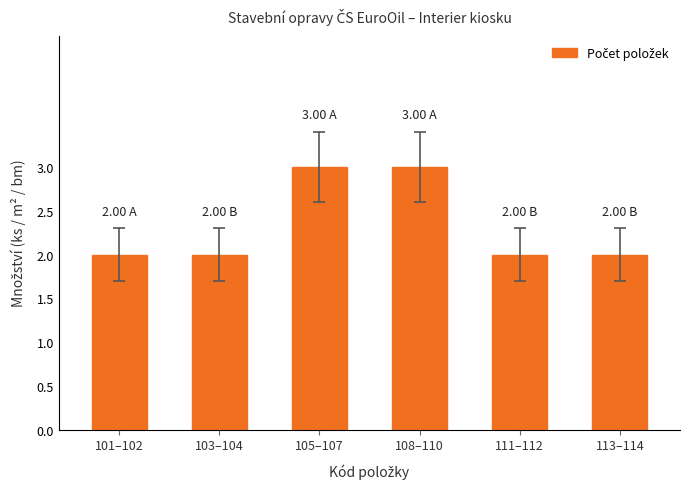

What is the value of the 3rd bar from the left?

3